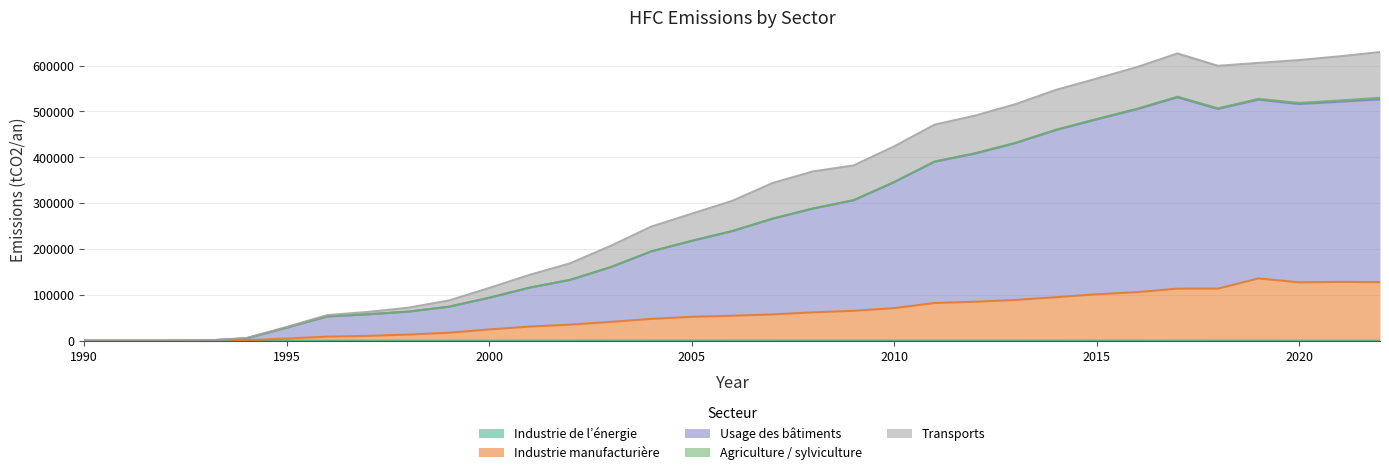

What is the spread (max minus min) of values at 2020?

515921.9